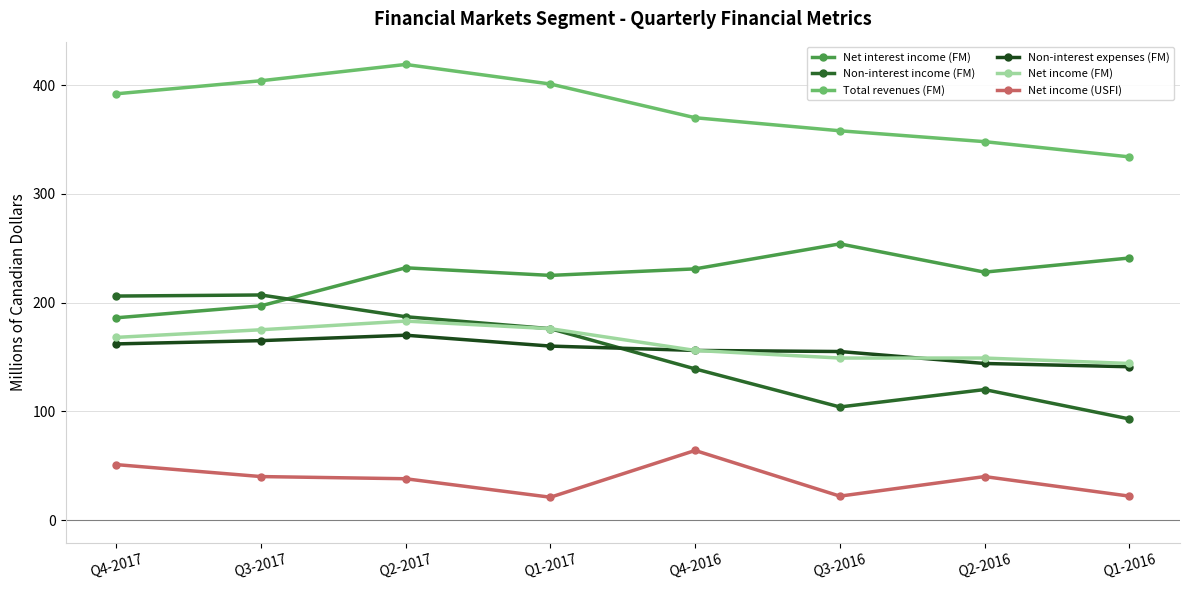

What is the difference between the maximum and second lowest values in the Net interest income (FM) series?

57